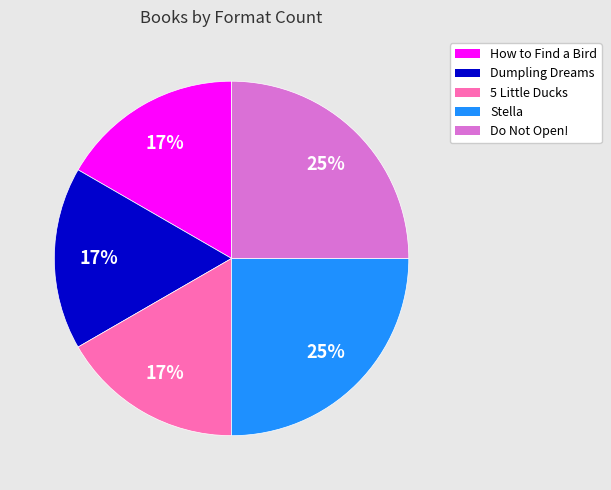

To the nearest percent, what portion does Stella represent?

25%